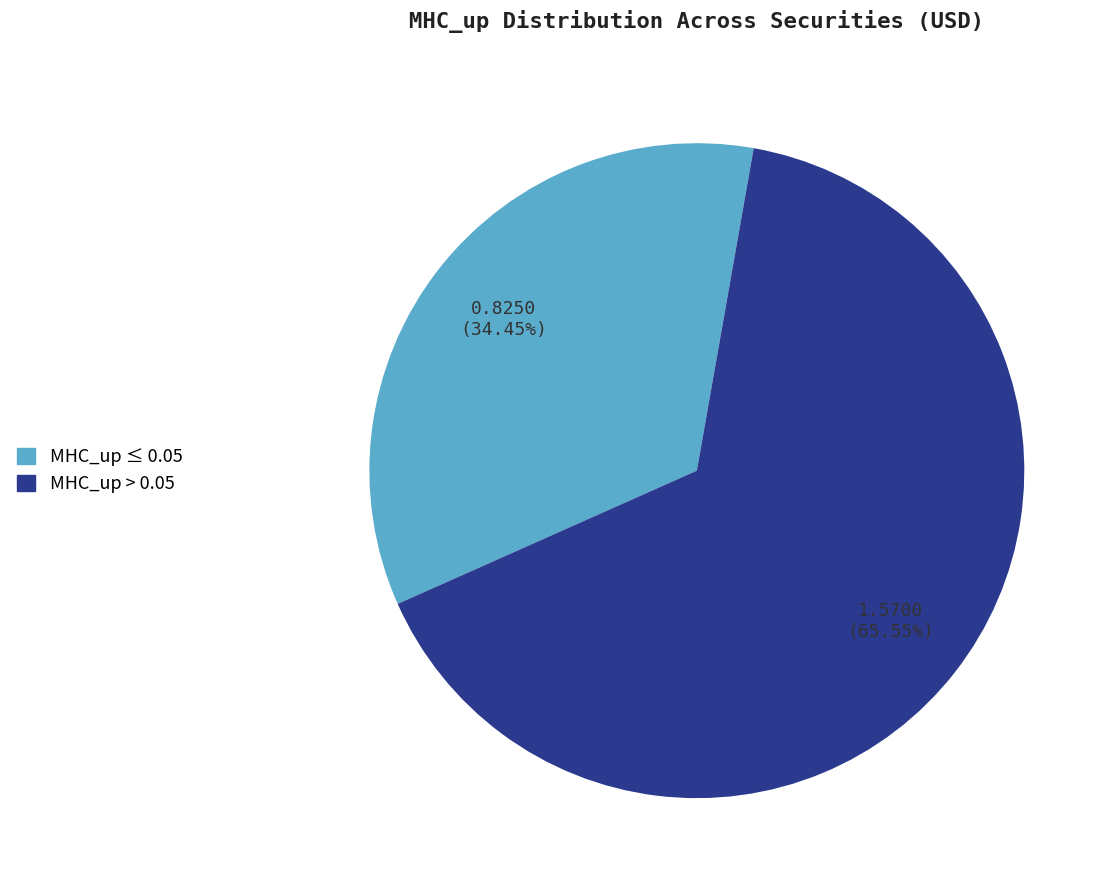

Is there a majority slice in this chart?

Yes